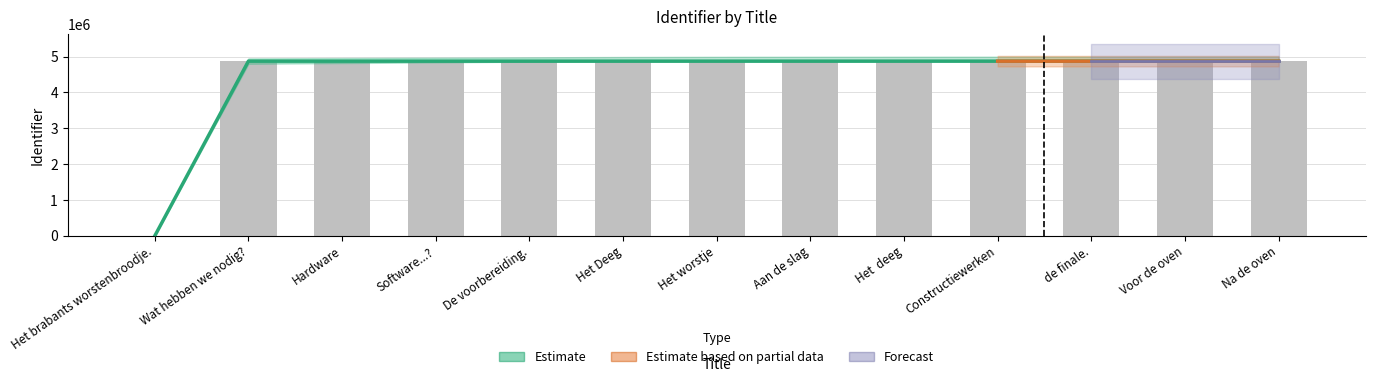

What is the difference between the maximum and minimum values?

4873706